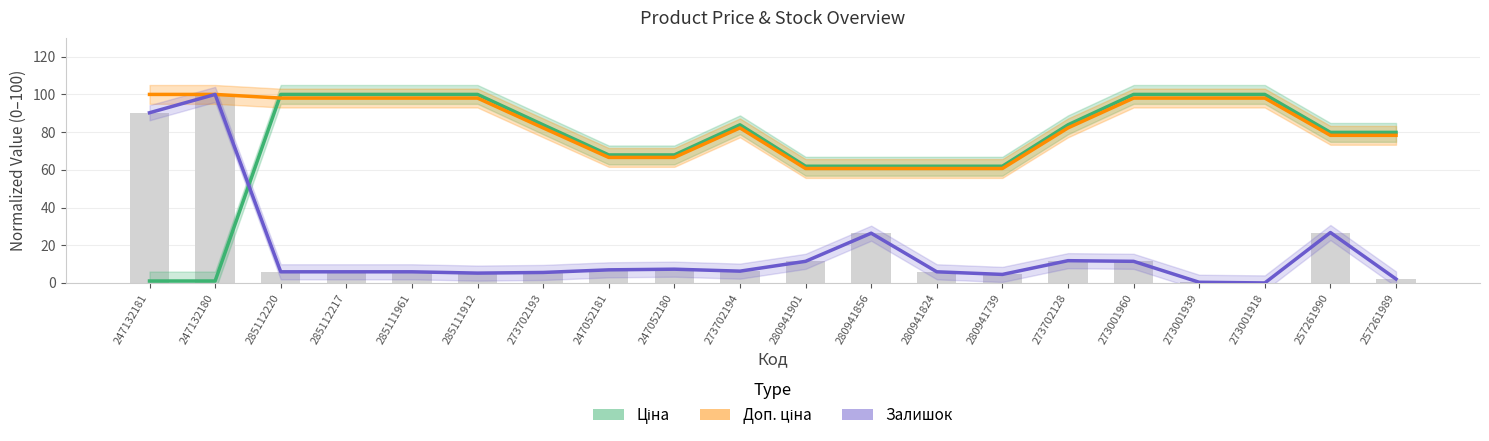

Which label corresponds to the smallest value in the chart?

273001918